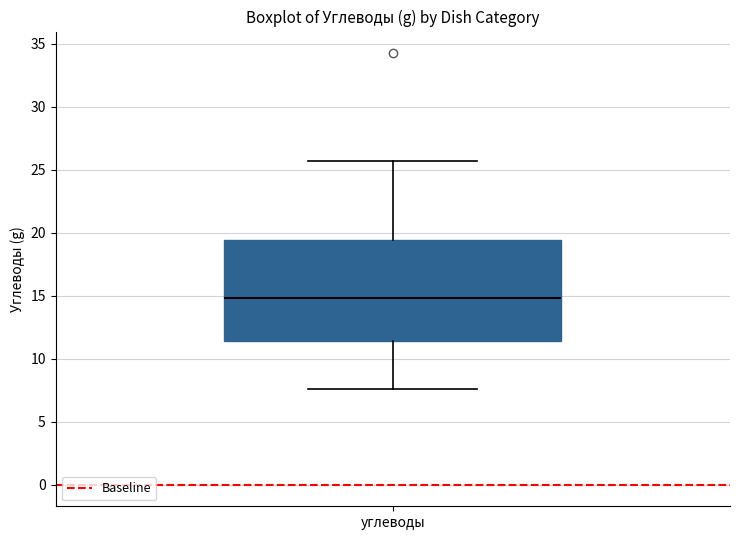

Where does the lower whisker of the box for углеводы end on the y-axis? The values are not printed on the chart, so give them approximately, as read against the axis.

7.5